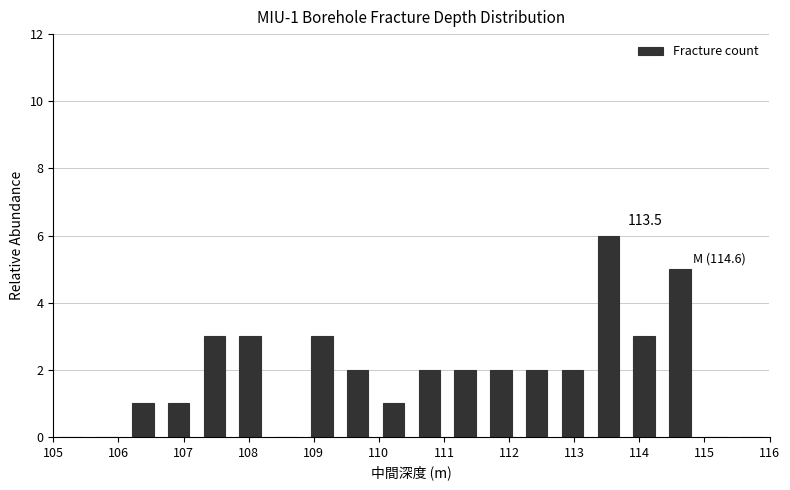

Over which range of the x-axis is the bar tallest?

113.25 to 113.80